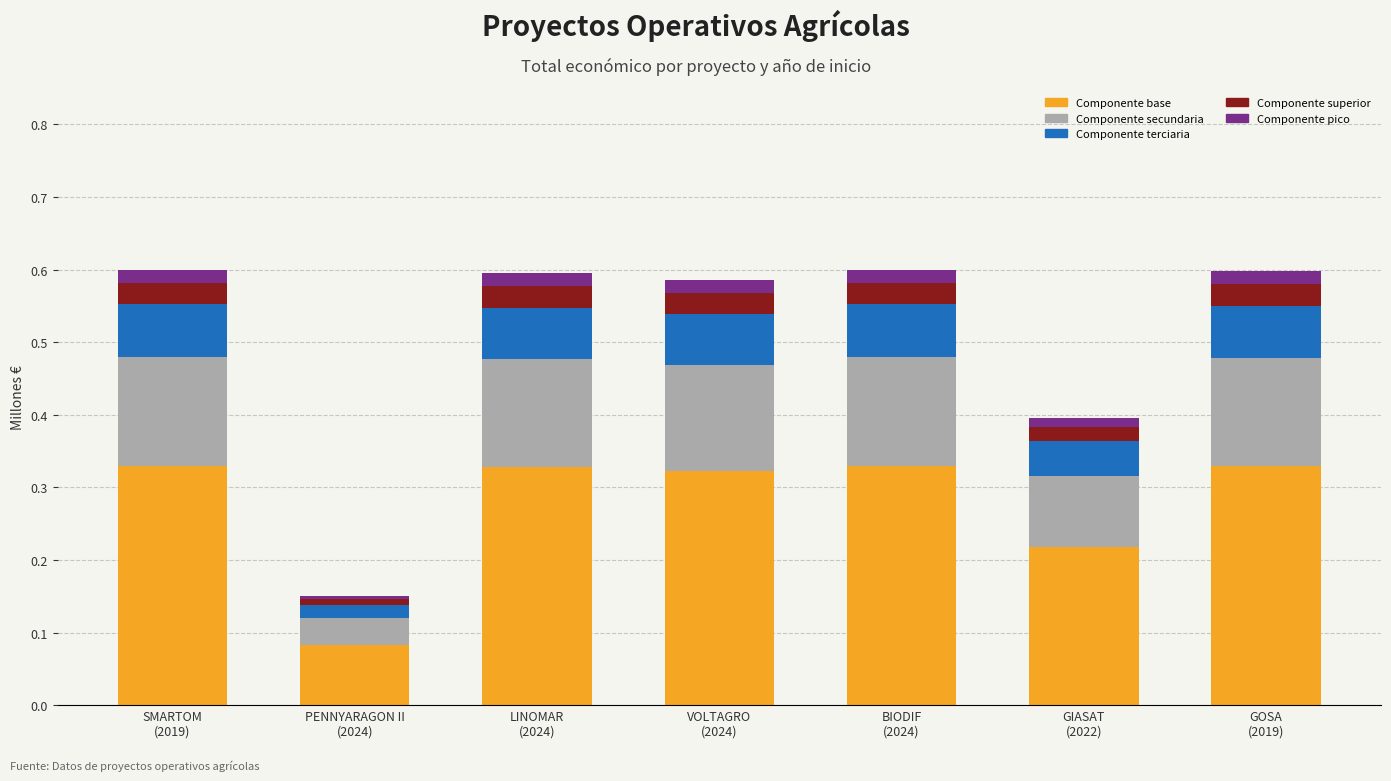

Count the number of categories in the chart.

7